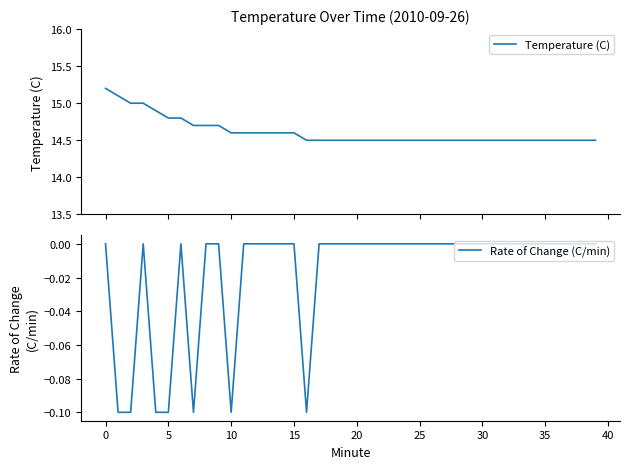

What is the minimum value shown in the chart?

-0.1